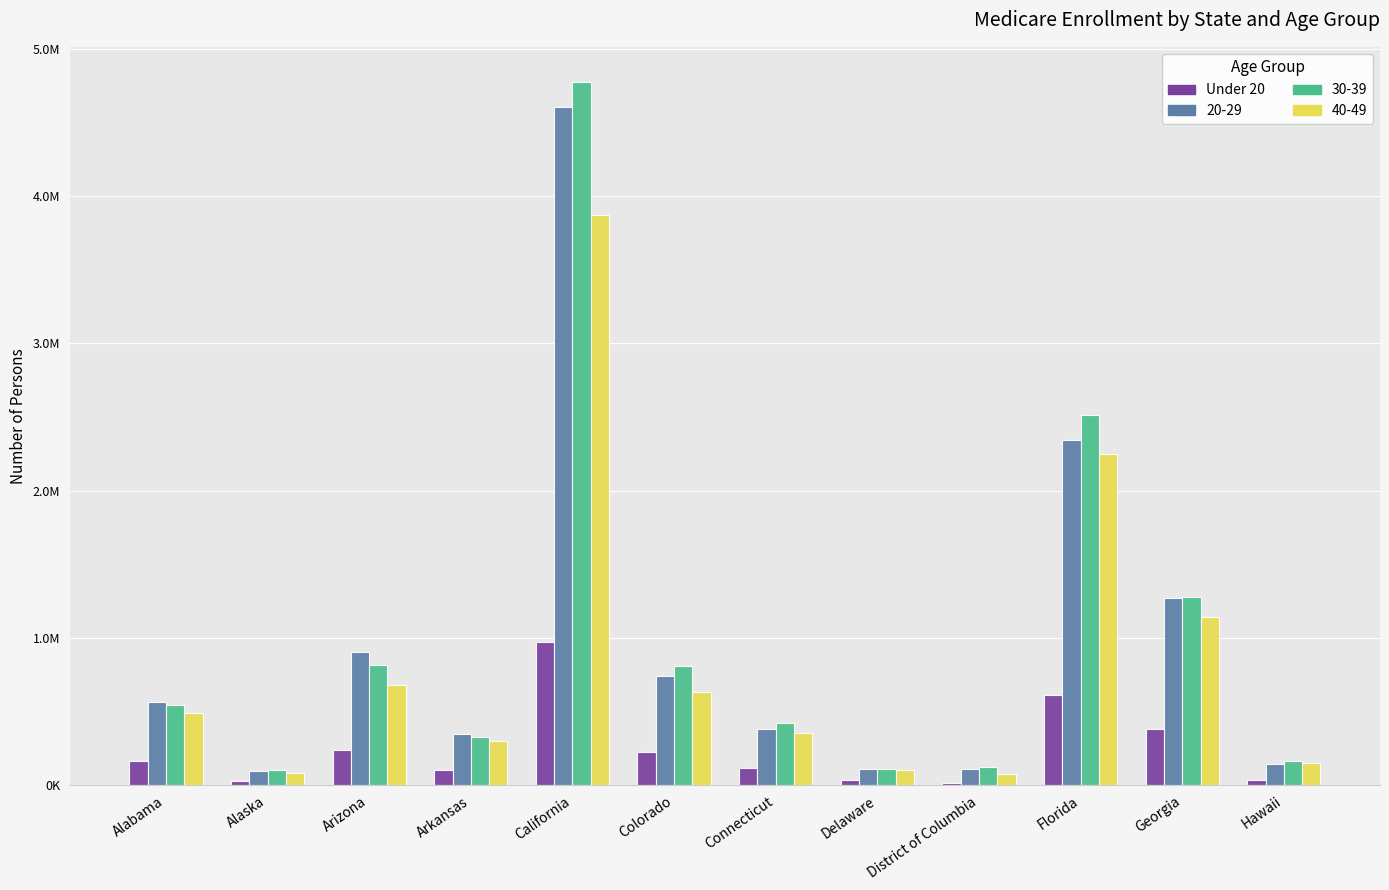

Between Delaware and Georgia, which is larger?

Georgia